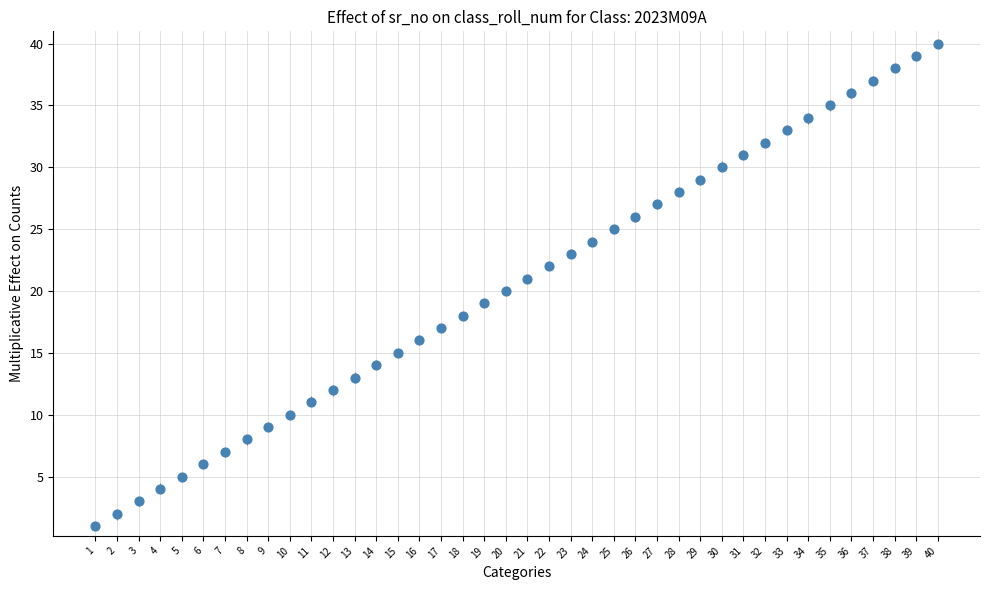

What is the range of Y values (max minus min)?

39